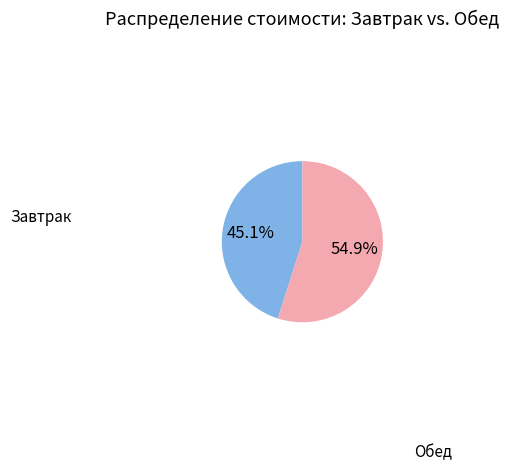

How many segments does this pie chart have?

2